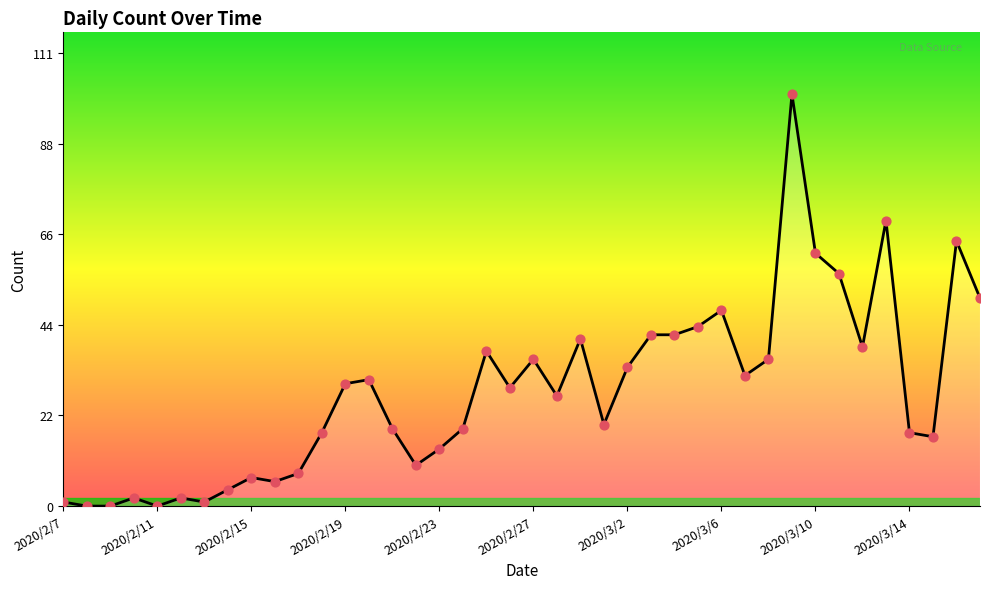

What is the difference between the maximum and minimum values?

101